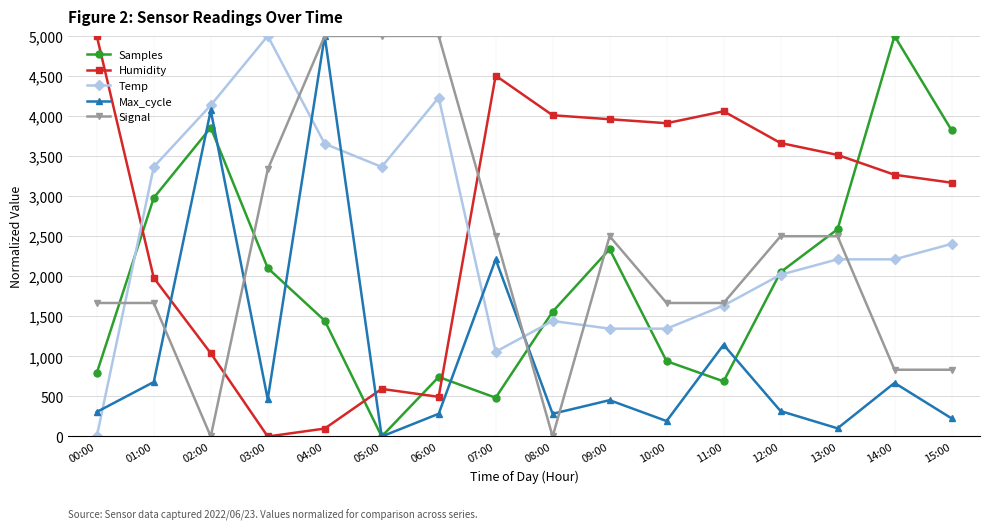

At how many categories does at least one series exceed 812?

16